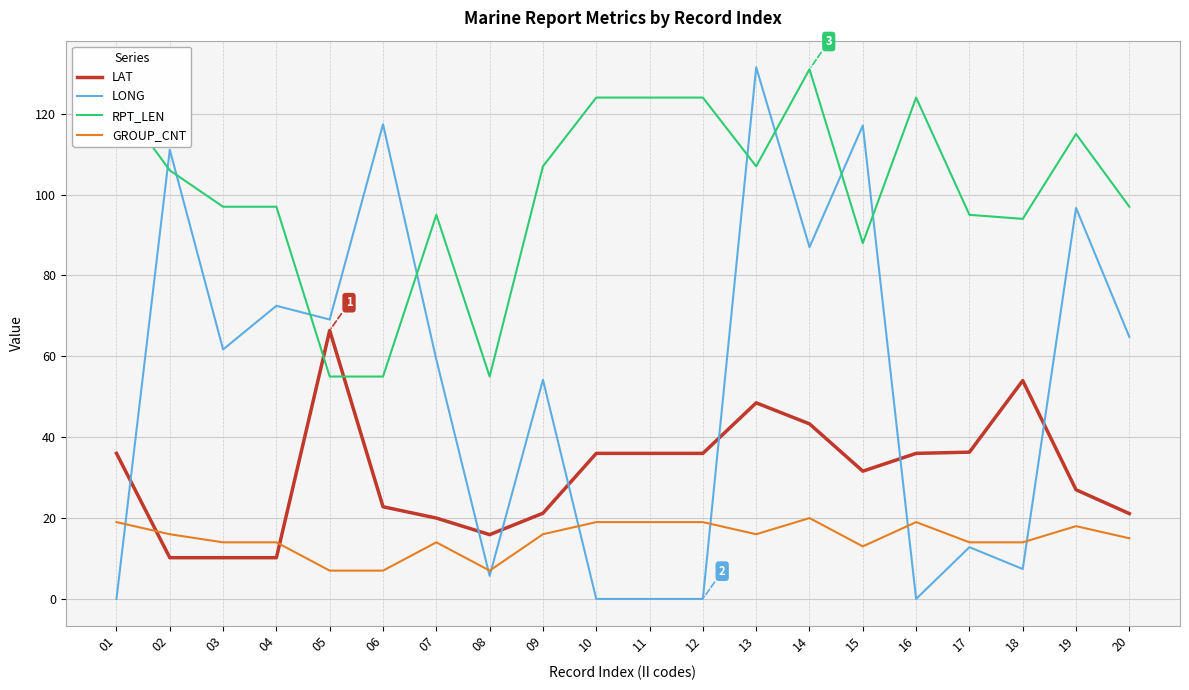

Which series changed the most between 13 and 15?

RPT_LEN